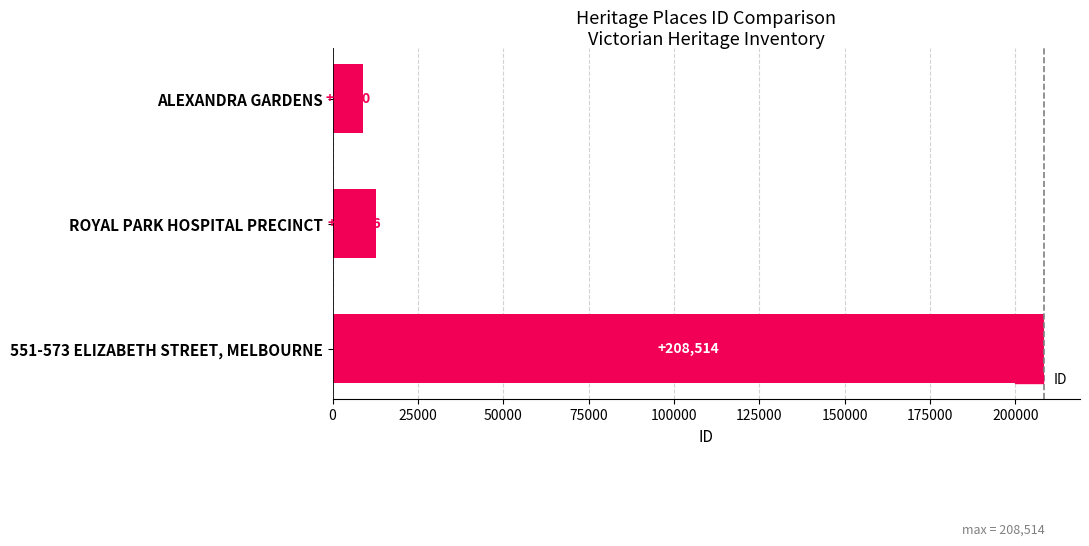

How many data points does each series have?

3